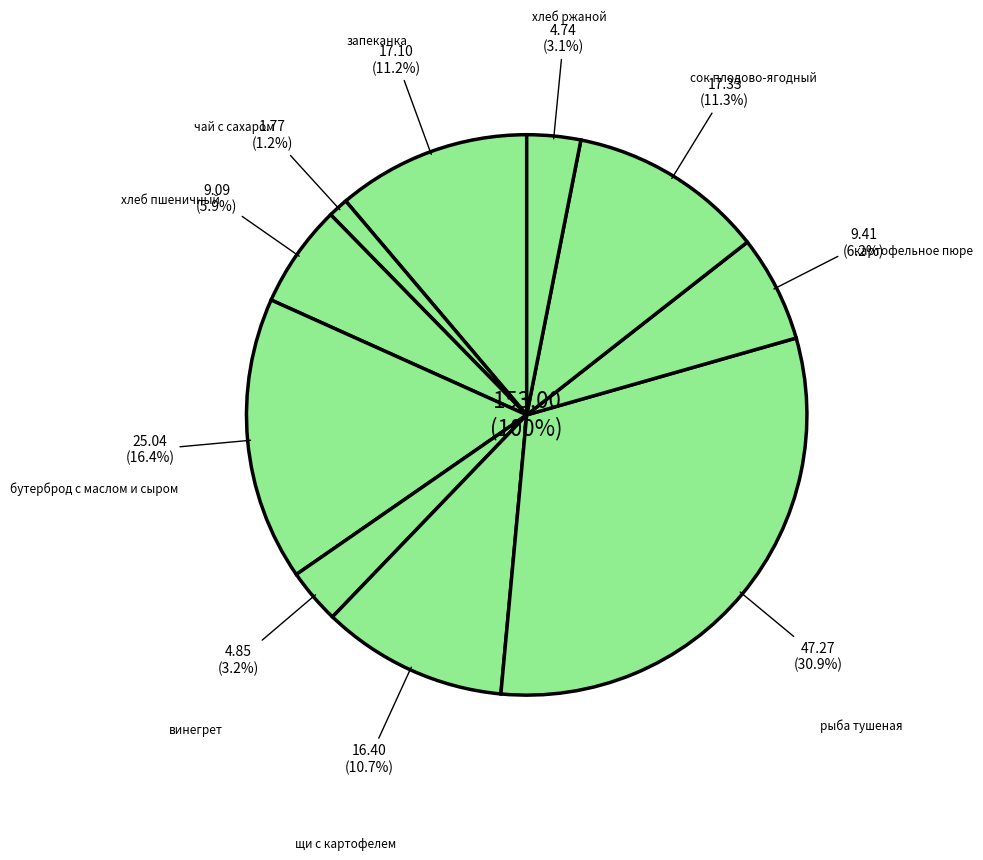

To the nearest percent, what percentage of the pie is бутерброд с маслом и сыром?

16%